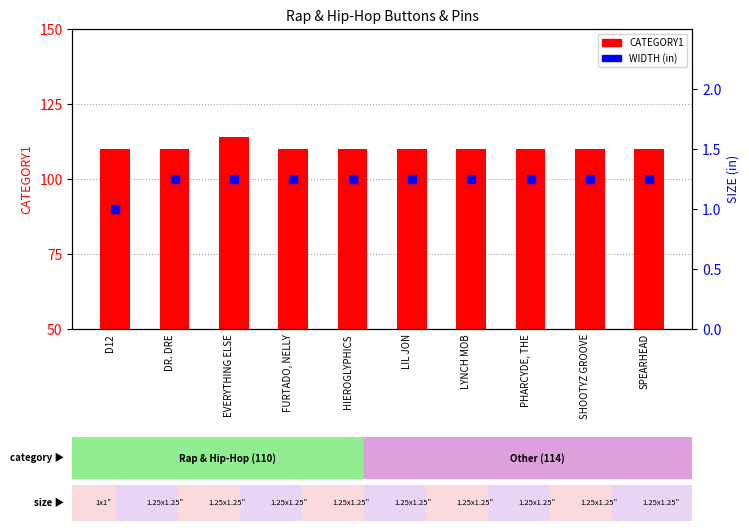

Which series has the widest spread of Y values?

CATEGORY1